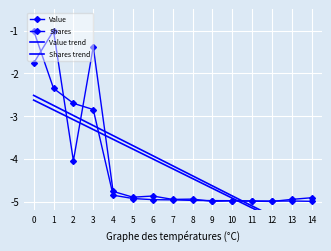

Is this an area chart (filled region under the line)?

No